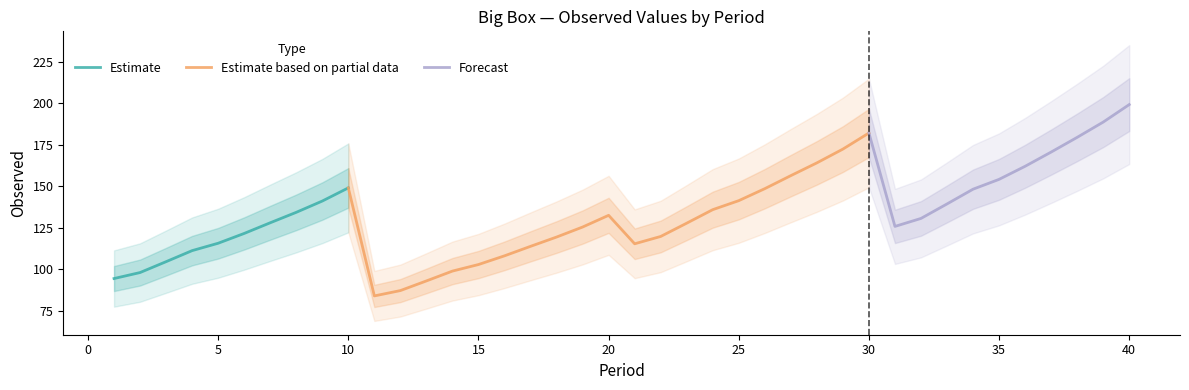

Is it true that the value at 22 is 193.3?

False